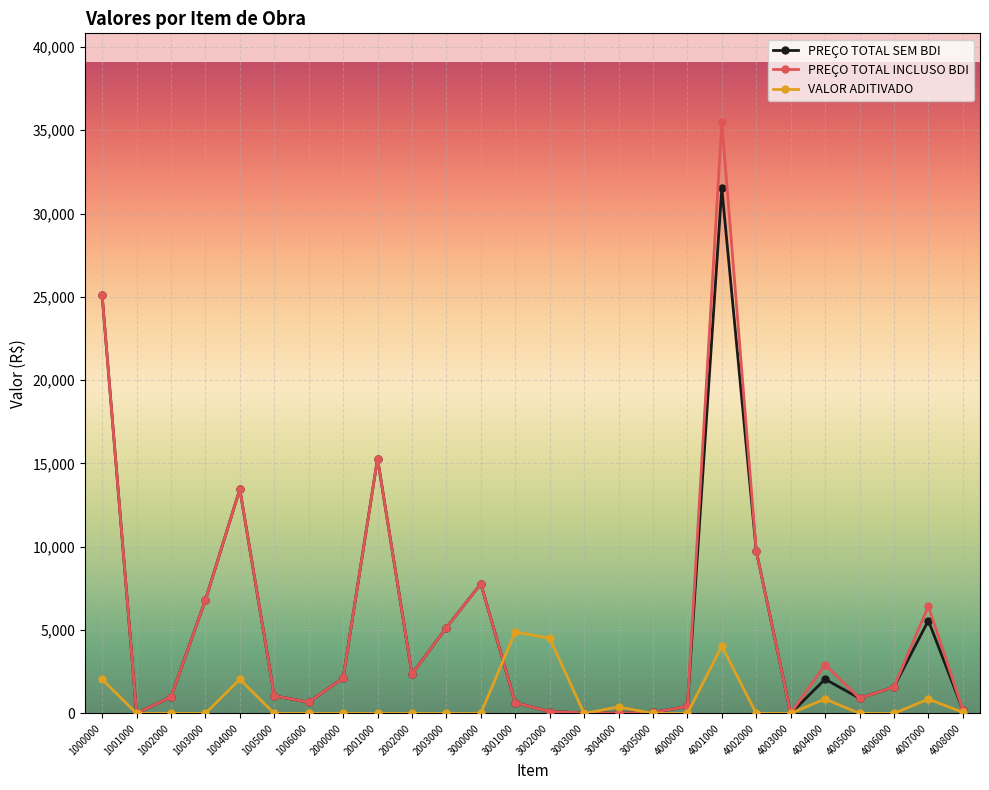

Where is the first local maximum for PREÇO TOTAL INCLUSO BDI?

1004000